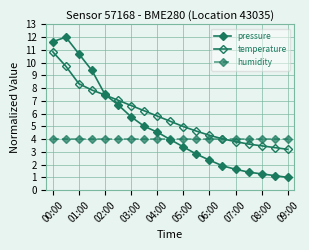

How many lines are shown in the chart?

3